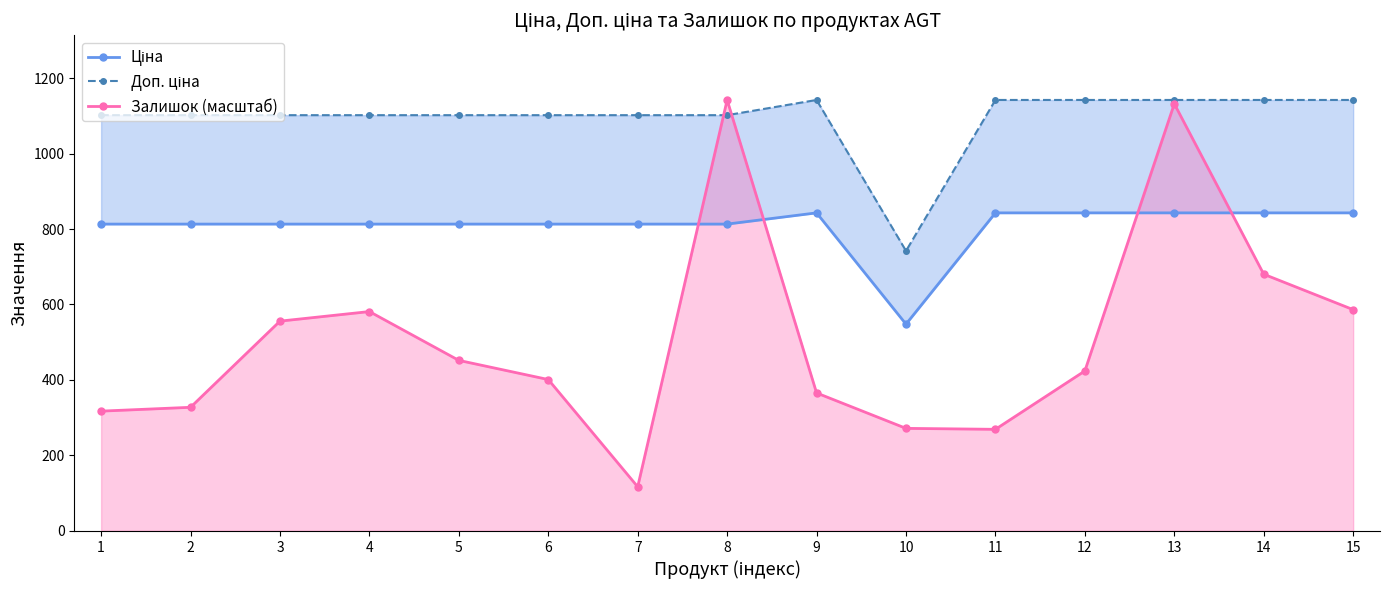

Where is the first local minimum for Доп. ціна?

10